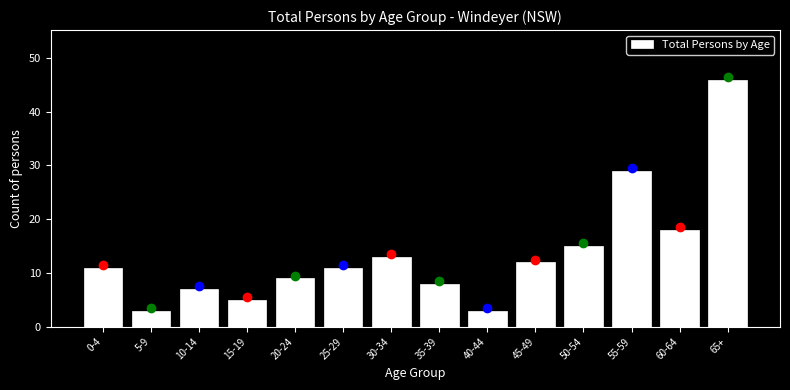

Reading left to right, transcribe all the data shown in this chart.

0-4=11	5-9=3	10-14=7	15-19=5	20-24=9	25-29=11	30-34=13	35-39=8	40-44=3	45-49=12	50-54=15	55-59=29	60-64=18	65+=46